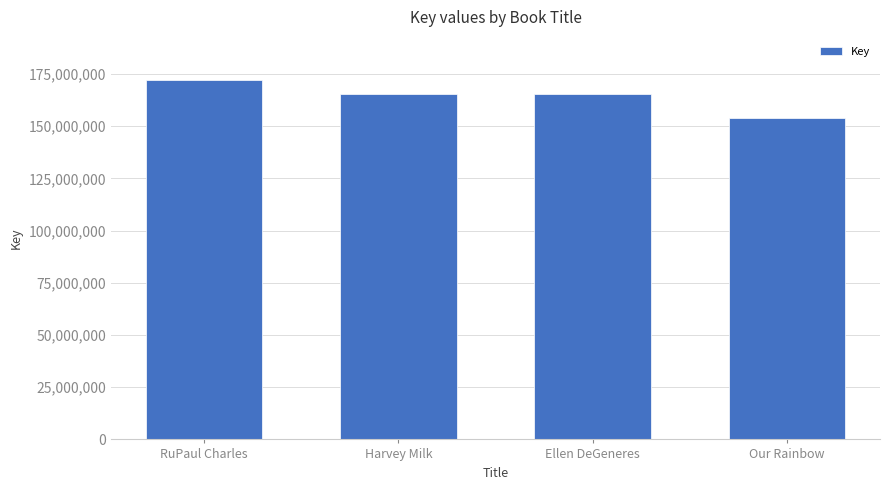

The value at RuPaul Charles is 116998322. True or false?

False